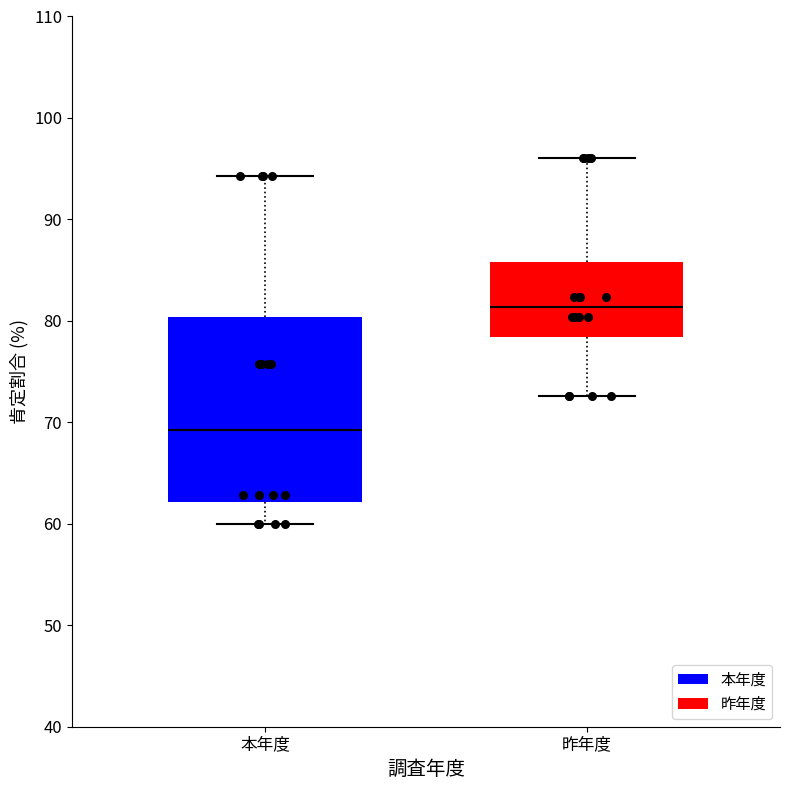

Which box's median line is the highest?

昨年度